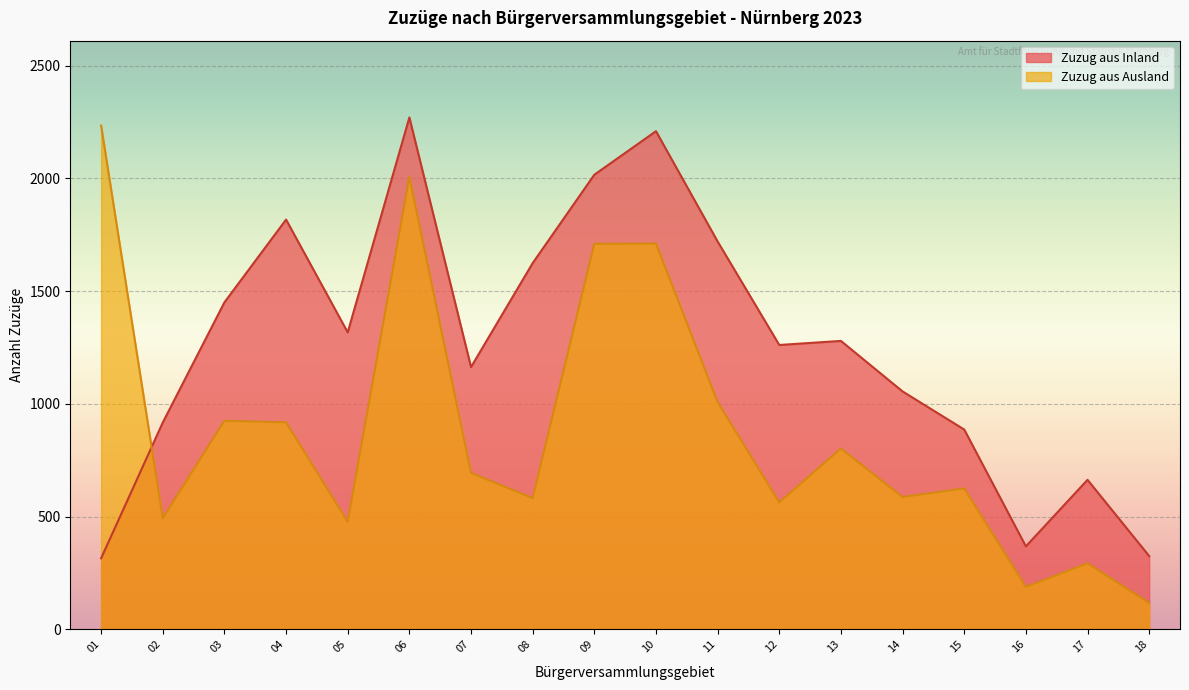

Between 02 and 14, which series saw the biggest shift?

Zuzug aus Inland